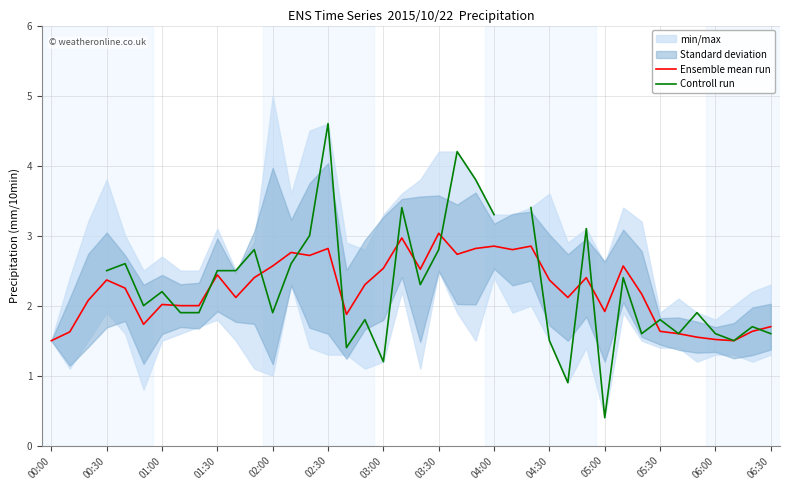

The value of Ensemble mean run at 01:00 is 1.2. True or false?

False